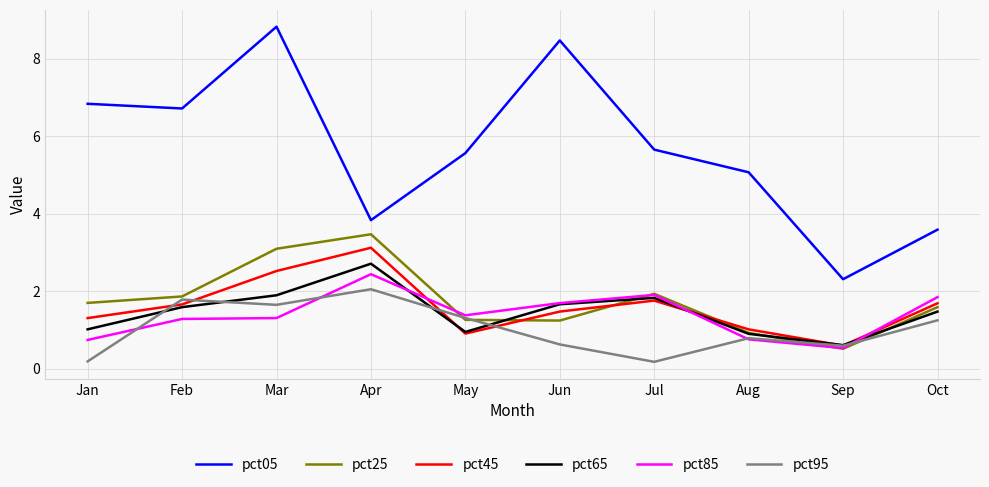

What is the difference between the pct85 values at Mar and Jul?

0.6